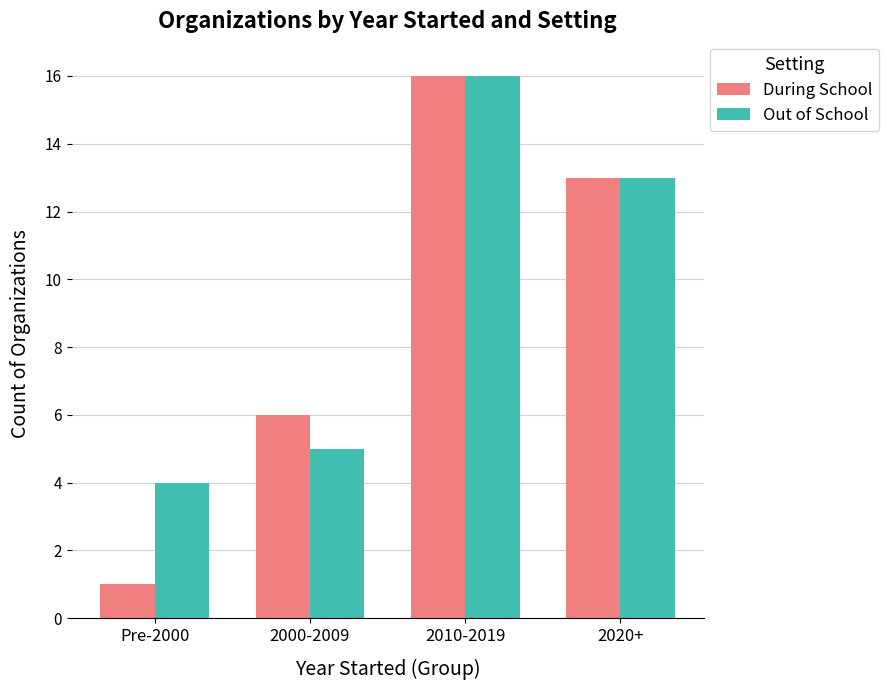

Which series changed the most between Pre-2000 and 2020+?

During School